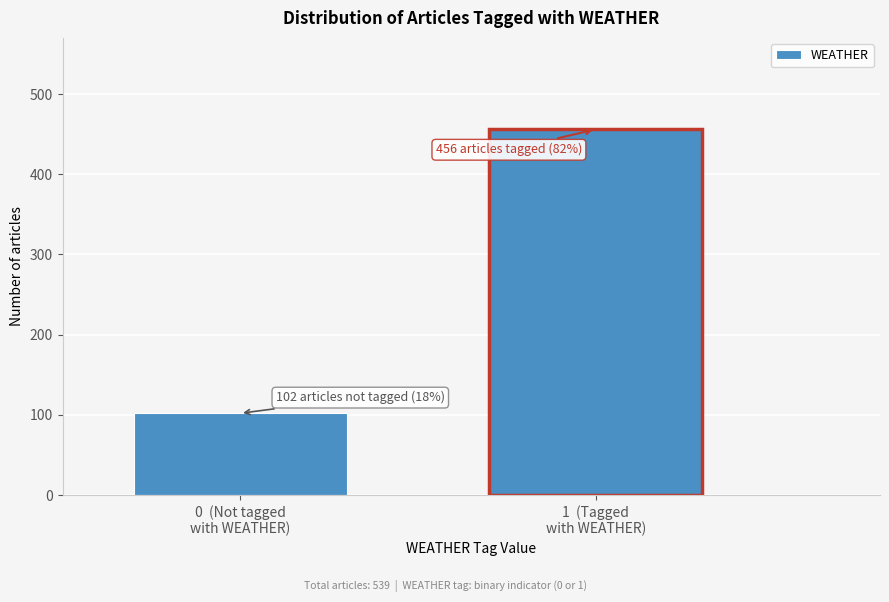

Reading left to right, list all the values displayed in this chart.

102	456